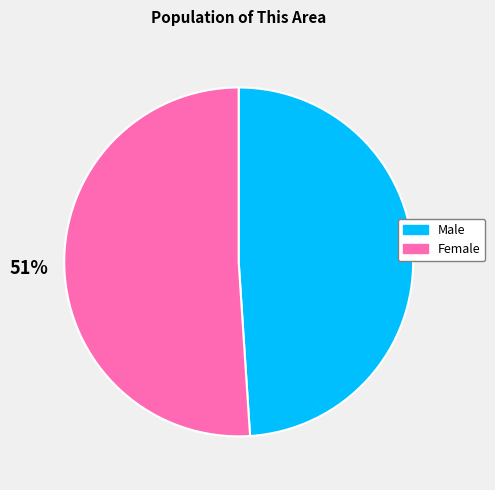

To the nearest percent, what is the difference between the Male and Female slice percentages?

2%